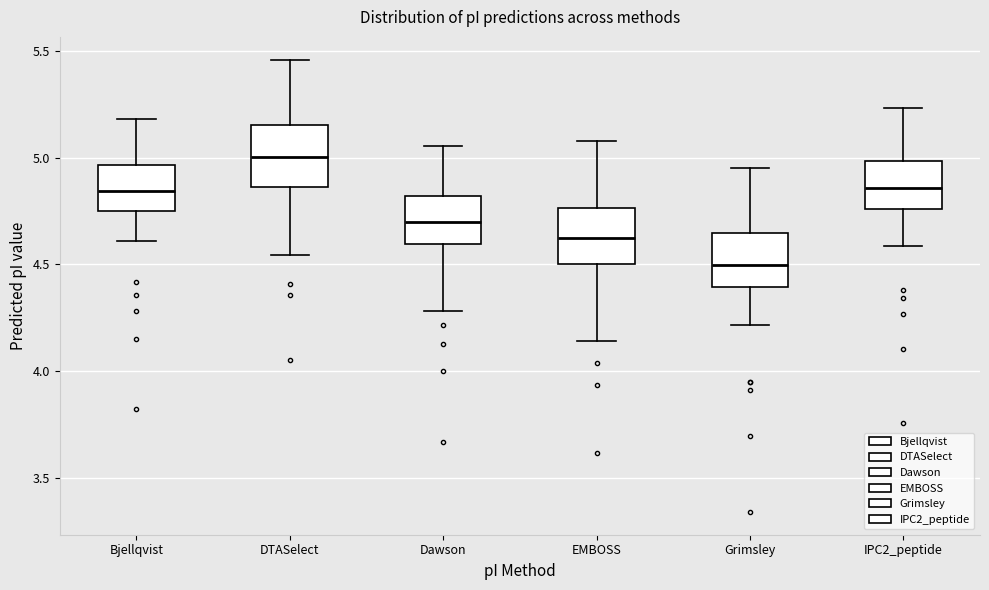

Reading left to right, transcribe this box plot: for each box, give where its median line is, the range the box spans, and where its two whiskers end, as read against the y-axis. The values are not printed on the chart, so give them approximately, as read against the axis.

Bjellqvist: median 4.85, box 4.75 to 4.95, whiskers 4.60 to 5.20
DTASelect: median 5.00, box 4.85 to 5.15, whiskers 4.55 to 5.45
Dawson: median 4.70, box 4.60 to 4.80, whiskers 4.30 to 5.05
EMBOSS: median 4.60, box 4.50 to 4.75, whiskers 4.15 to 5.10
Grimsley: median 4.50, box 4.40 to 4.65, whiskers 4.20 to 4.95
IPC2_peptide: median 4.85, box 4.75 to 5.00, whiskers 4.60 to 5.25